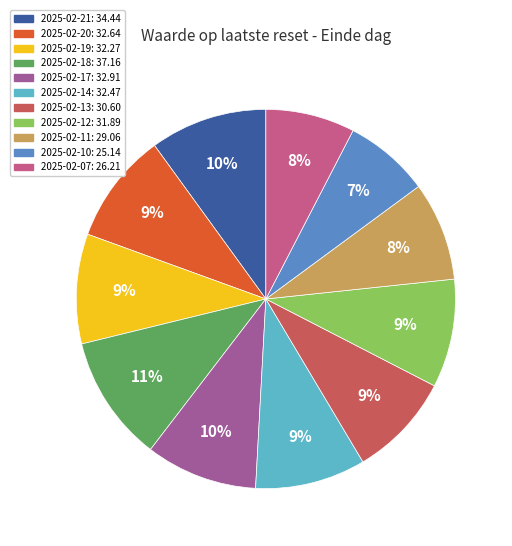

To the nearest percent, what is the average slice percentage?

9%